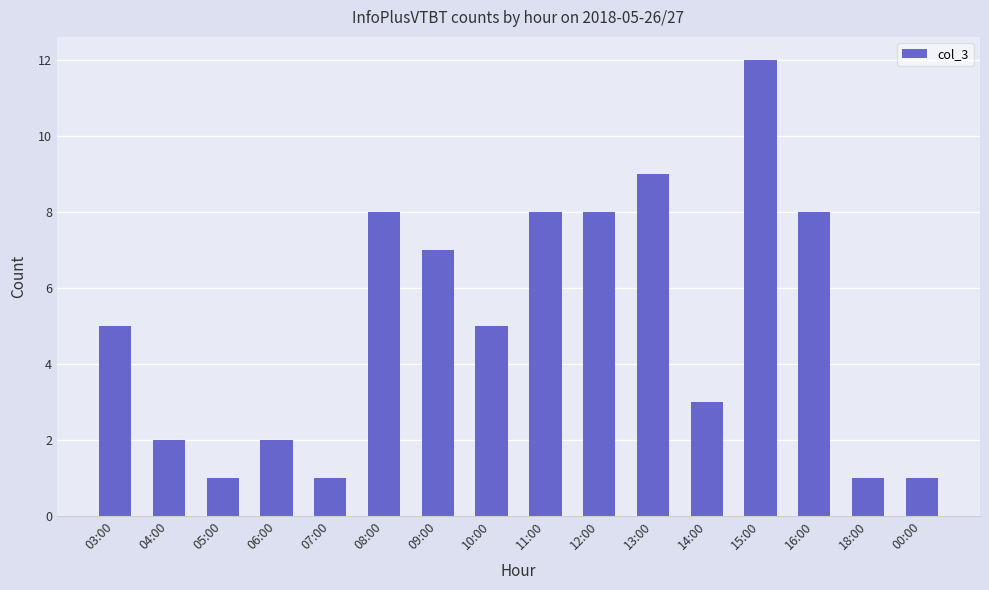

What is the label of the 5th bar from the right?

14:00